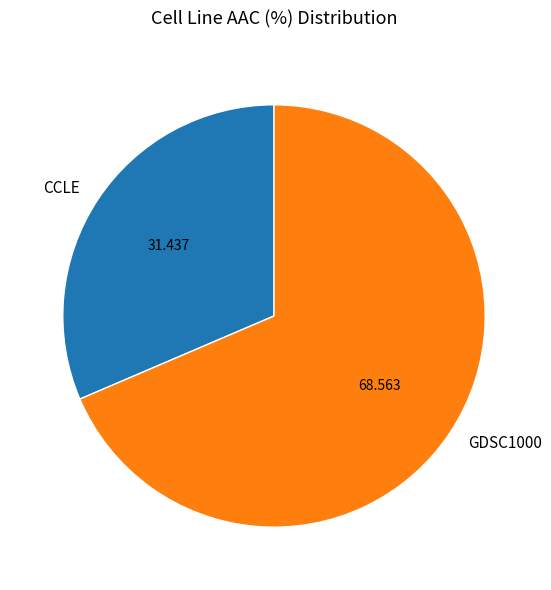

Which slice is the largest?

GDSC1000